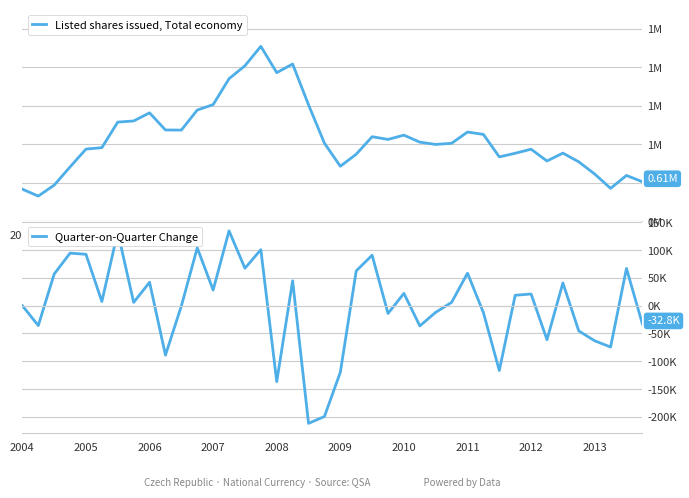

At how many categories does at least one series exceed 220906?

40